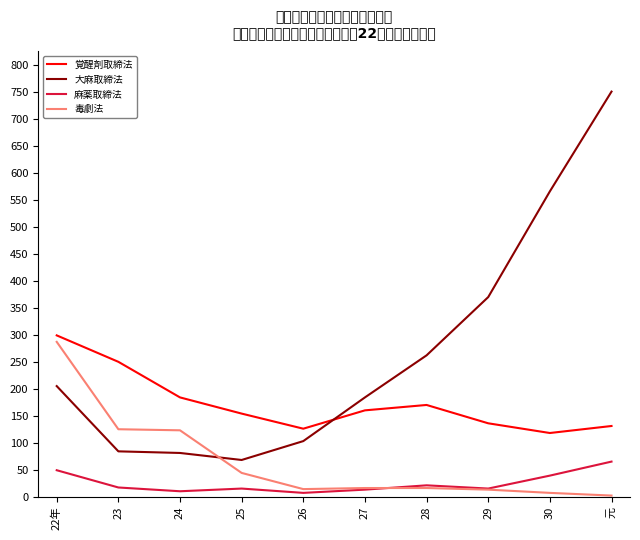

True or false: 大麻取締法 and 麻薬取締法 cross at least once.

False